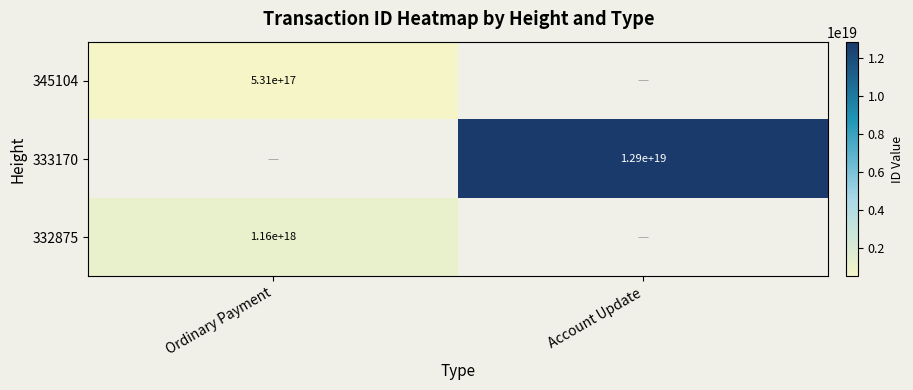

Is it true that 332875 equals 1160000000000000000 at Ordinary Payment?

True